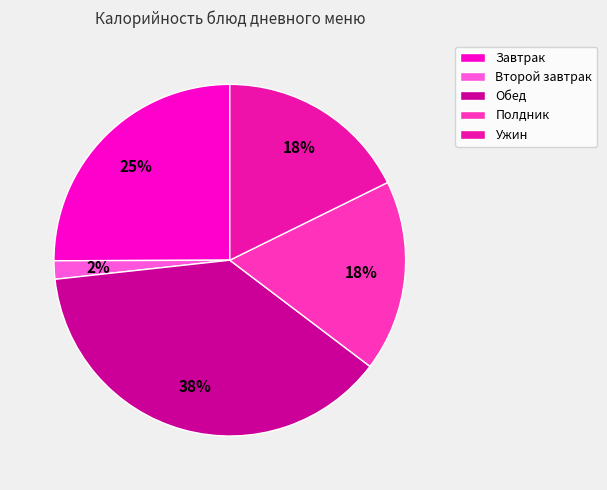

Between Завтрак and Второй завтрак, which is larger?

Завтрак